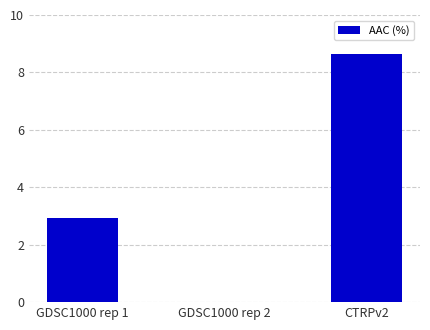

What is the average value?

3.9